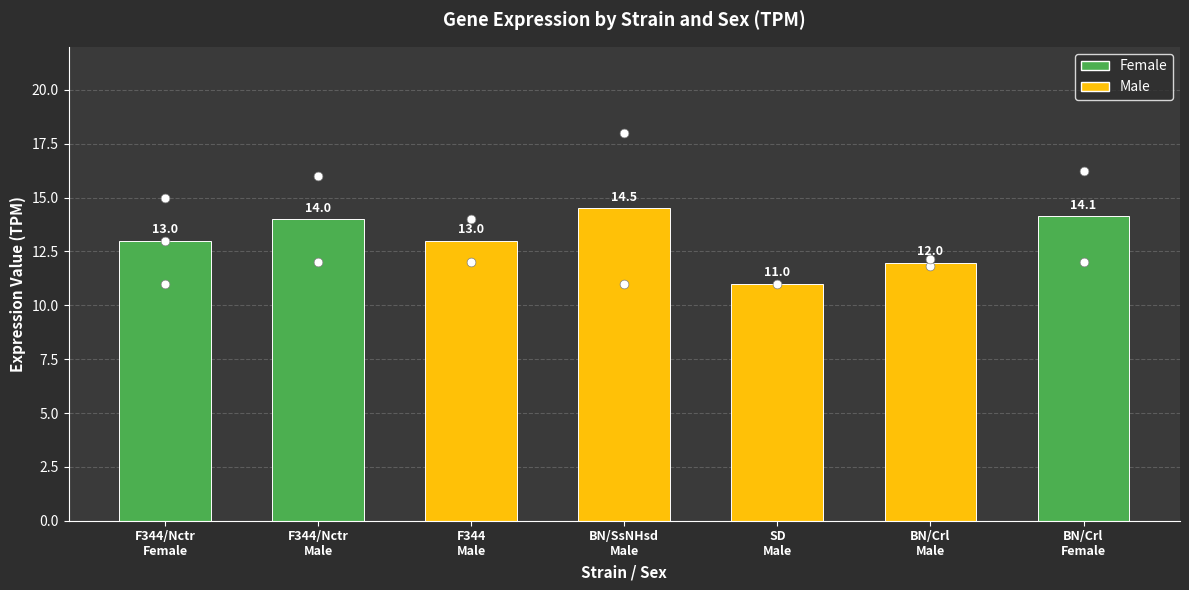

Approximately how many times larger is the value at BN/Crl
Female compared to BN/Crl
Male?

1.2